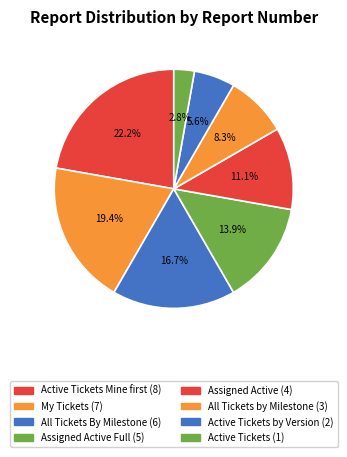

How many segments does this pie chart have?

8